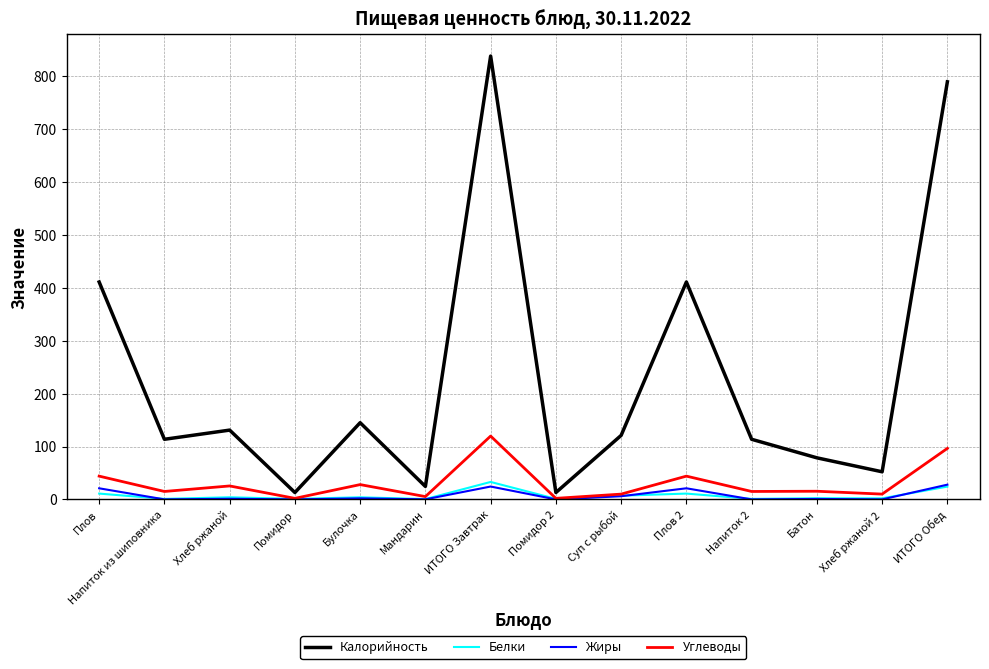

What is the approximate value of Углеводы at Батон?

15.4